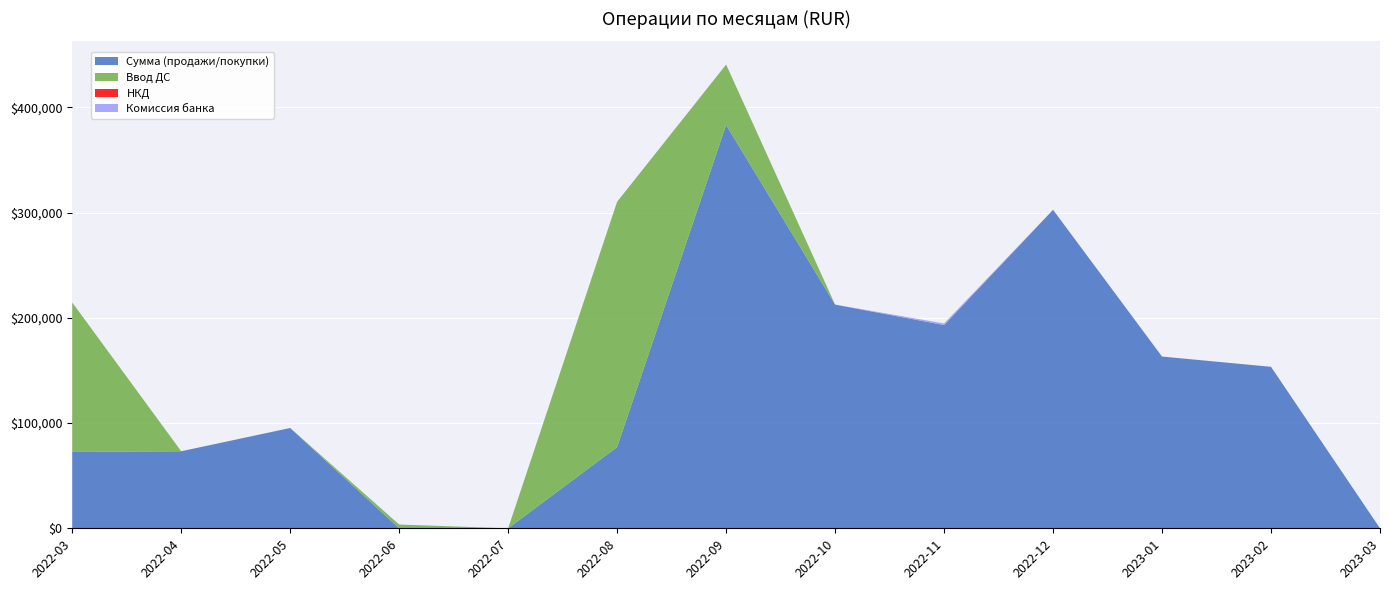

Reading left to right, what are all the values shown in this chart?

Сумма (продажи/покупки): 72568.1	73195.4	95290.0	0.0	0.0	77194.0	383181.9	212532.6	193104.6	302574.0	163170.9	153414.2	0.0
Ввод ДС: 142000.0	0.0	0.0	3561.6	0.0	233000.0	57407.9	0.0	0.0	0.0	0.0	0.0	0.0
НКД: 0.0	0.0	0.0	0.0	0.0	0.0	0.0	0.0	0.0	0.0	0.0	0.0	0.0
Комиссия банка: 0.0	0.0	0.0	0.0	0.0	0.0	0.0	0.0	1490.0	0.0	0.0	0.0	0.0